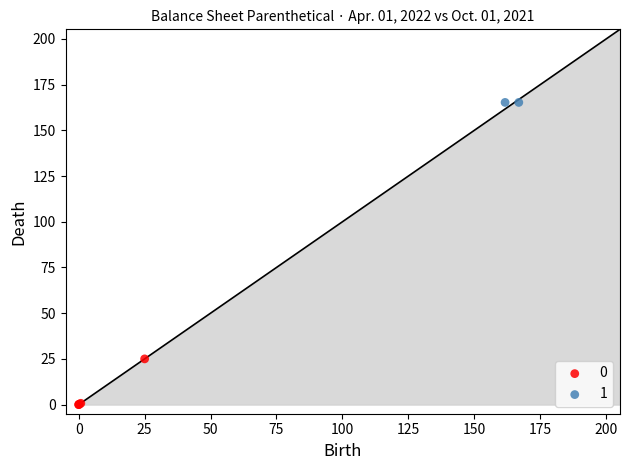

What are all the series names shown in the legend?

0, 1